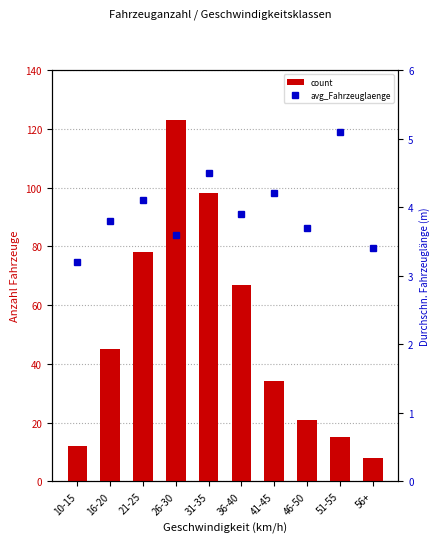

What is the difference between the count values at 26-30 and 16-20?

78.0